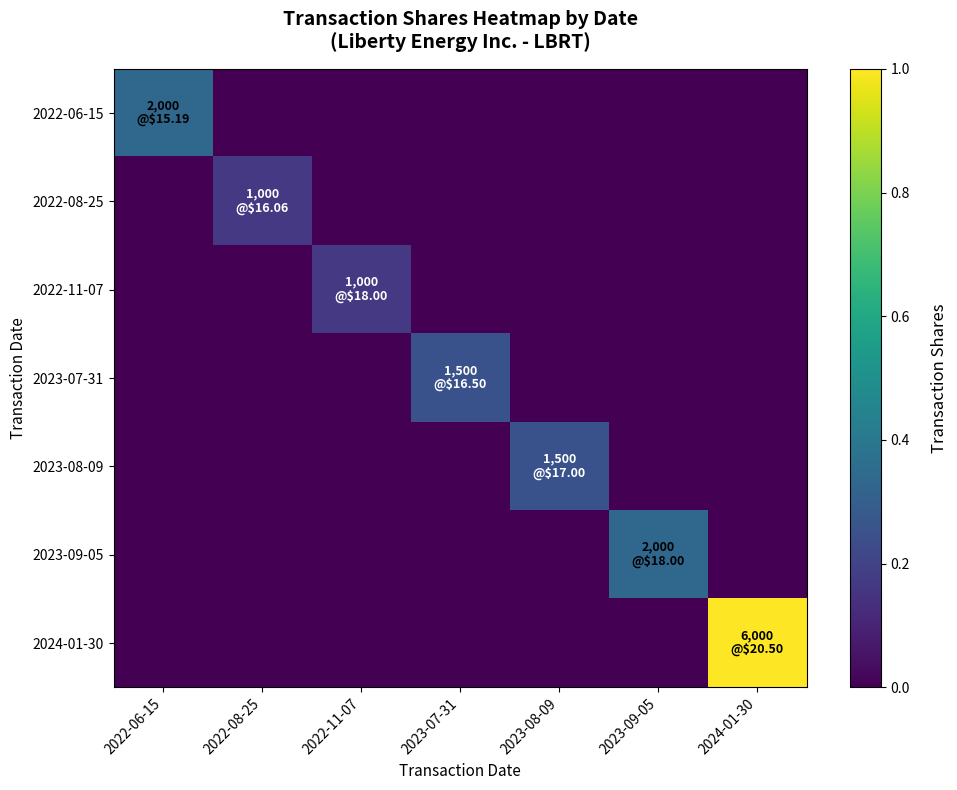

At how many categories does at least one series exceed 0?

7